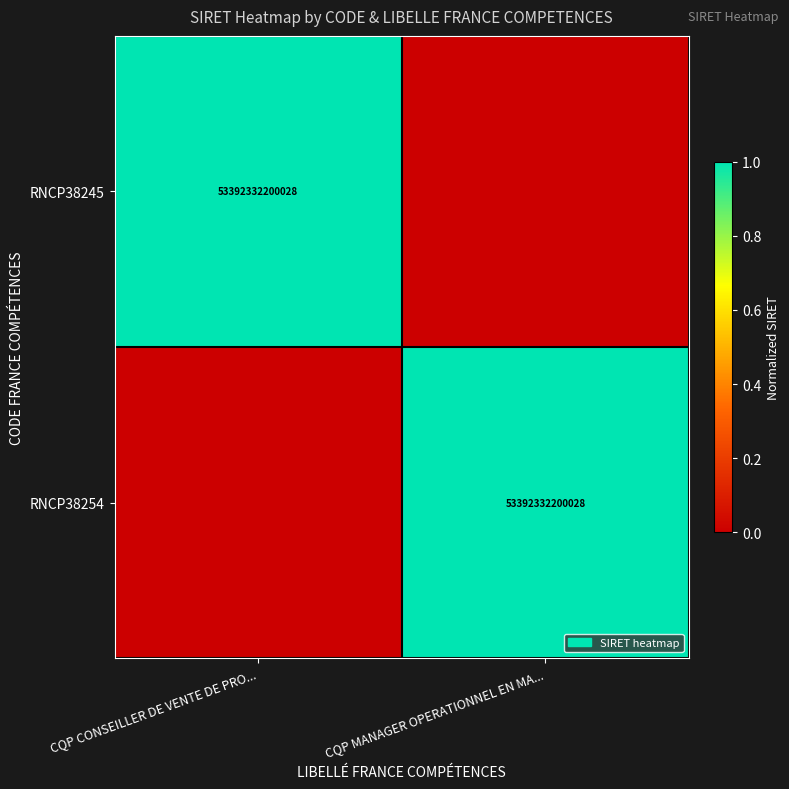

The value of RNCP38245 at CQP CONSEILLER DE VENTE DE PRO... is 93422359904569. True or false?

False